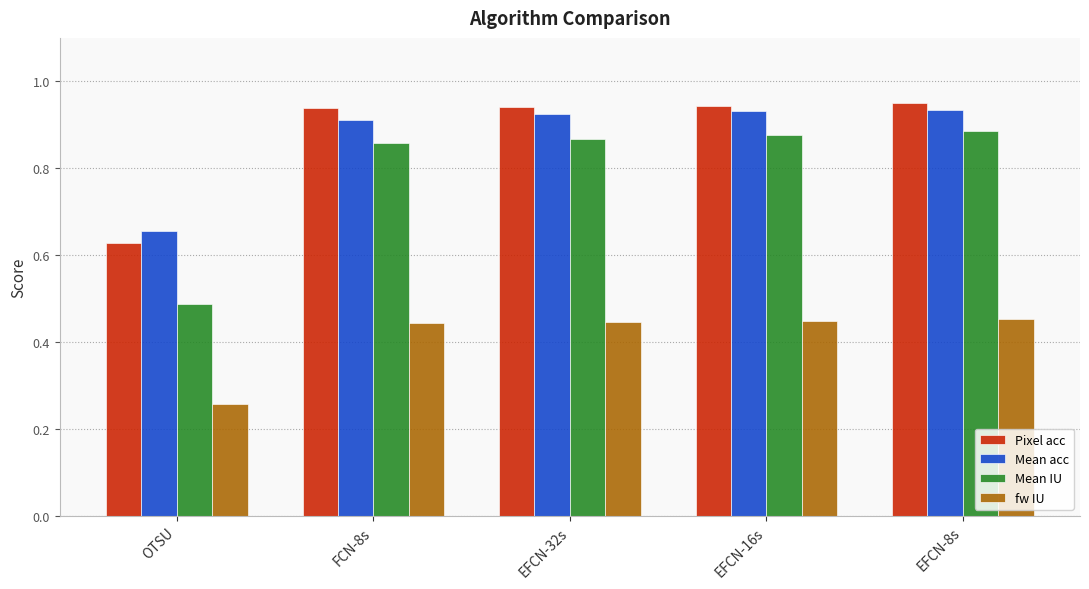

What is the sum of all Mean IU values?

4.0